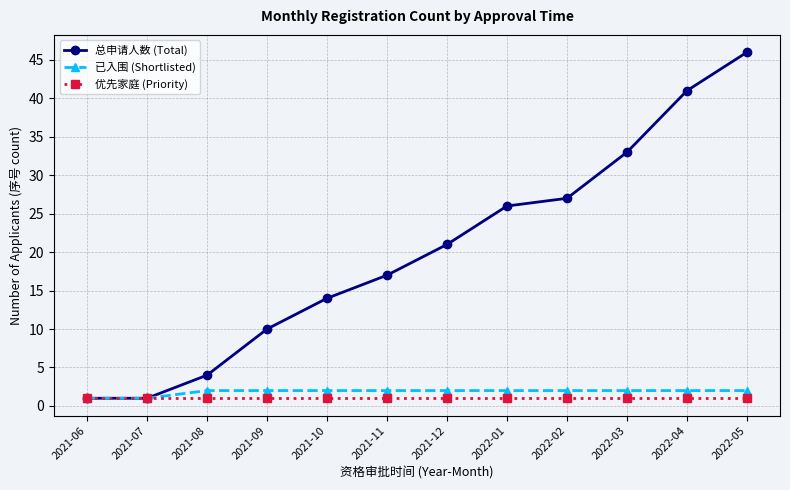

True or false: 总申请人数 (Total) has a value of 6 at 2022-01.

False